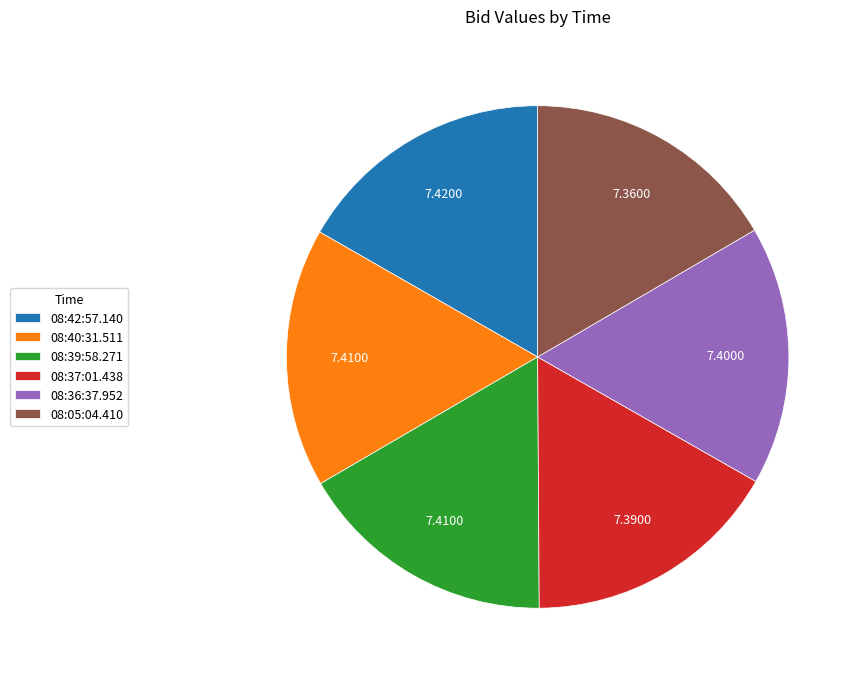

Approximately how many times larger is the value at 08:37:01.438 compared to 08:39:58.271?

1.0